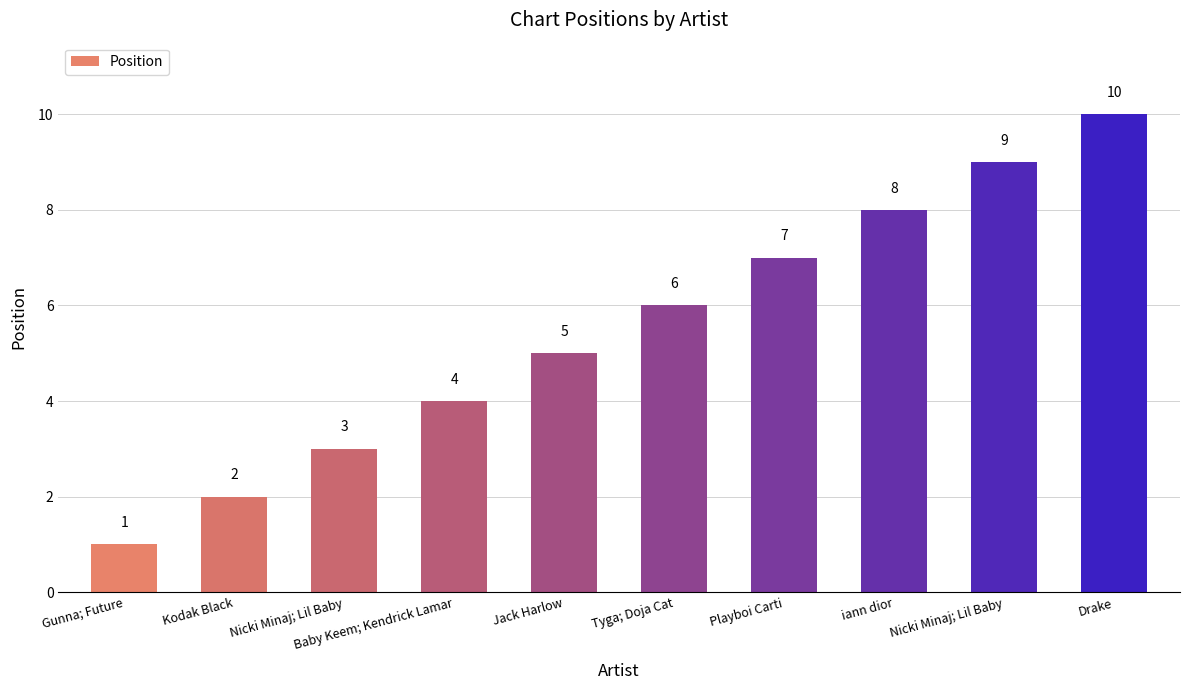

Where is the data nearest to the value 5?

Jack Harlow